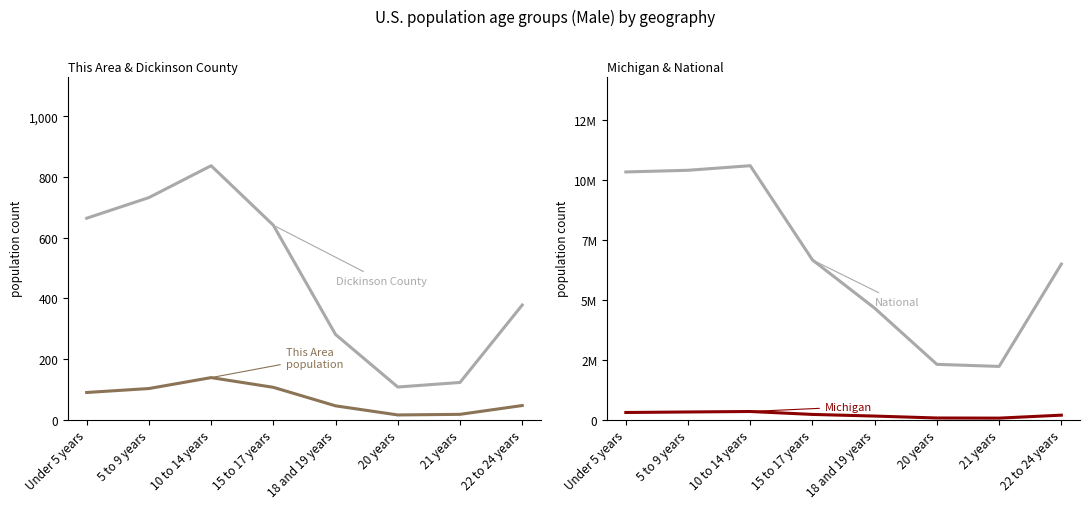

How many data points in National are less than 6656209?

4